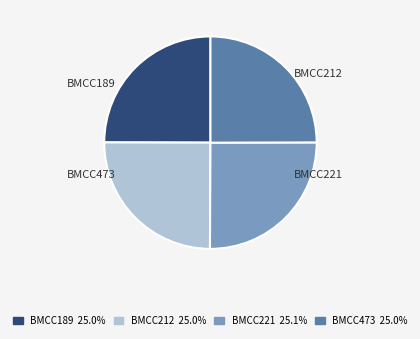

Approximately how many times larger is the value at BMCC473 compared to BMCC221?

1.0